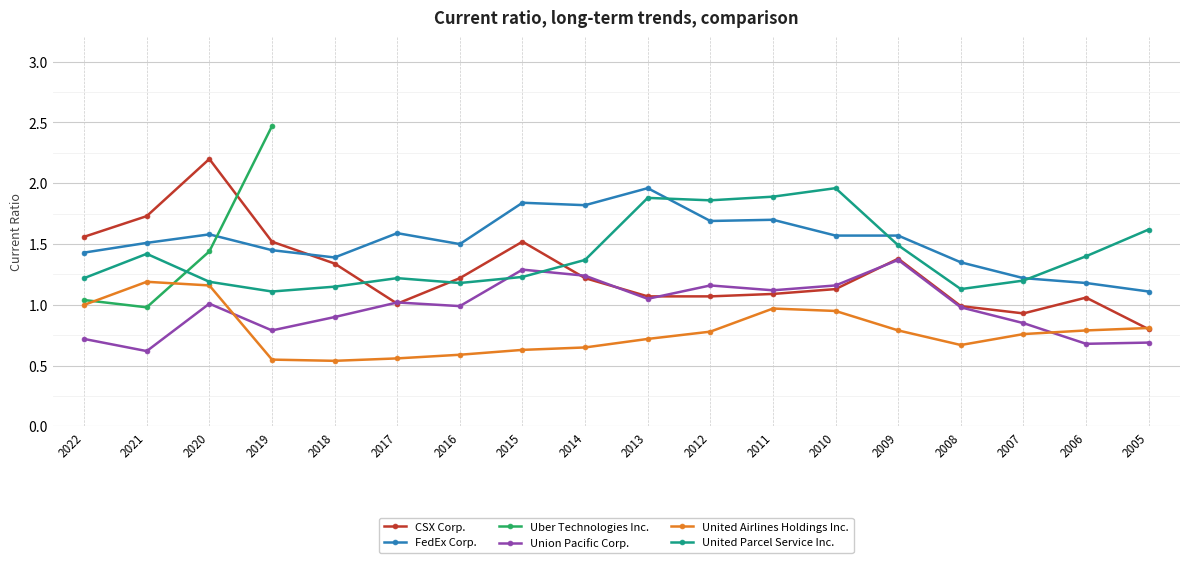

What is the difference between the maximum and minimum values in the United Parcel Service Inc. series?

0.8